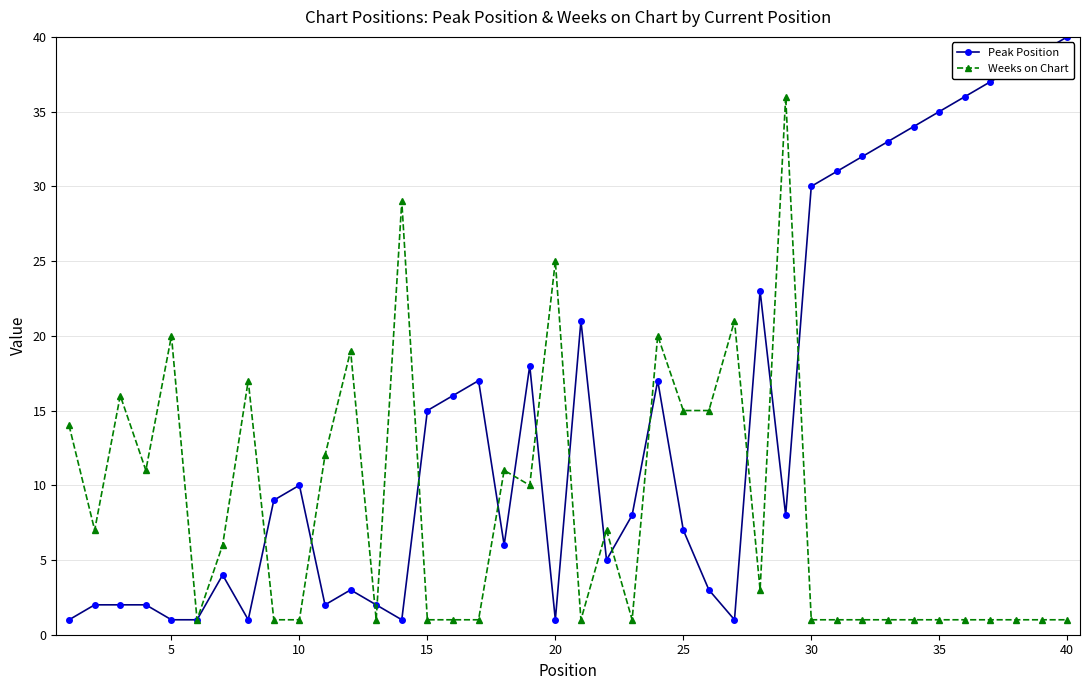

Reading left to right, extract all data points from this chart.

Peak Position: 1	2	2	2	1	1	4	1	9	10	2	3	2	1	15	16	17	6	18	1	21	5	8	17	7	3	1	23	8	30	31	32	33	34	35	36	37	38	39	40
Weeks on Chart: 14	7	16	11	20	1	6	17	1	1	12	19	1	29	1	1	1	11	10	25	1	7	1	20	15	15	21	3	36	1	1	1	1	1	1	1	1	1	1	1